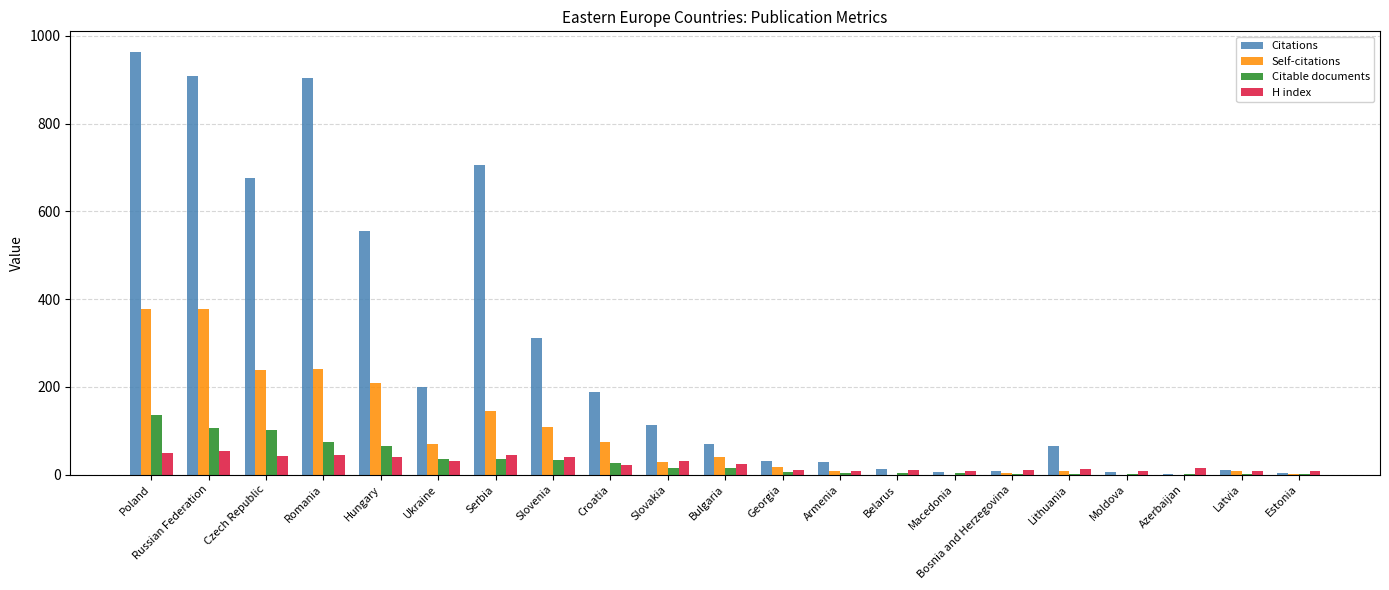

What are all the series names shown in the legend?

Citations, Self-citations, Citable documents, H index